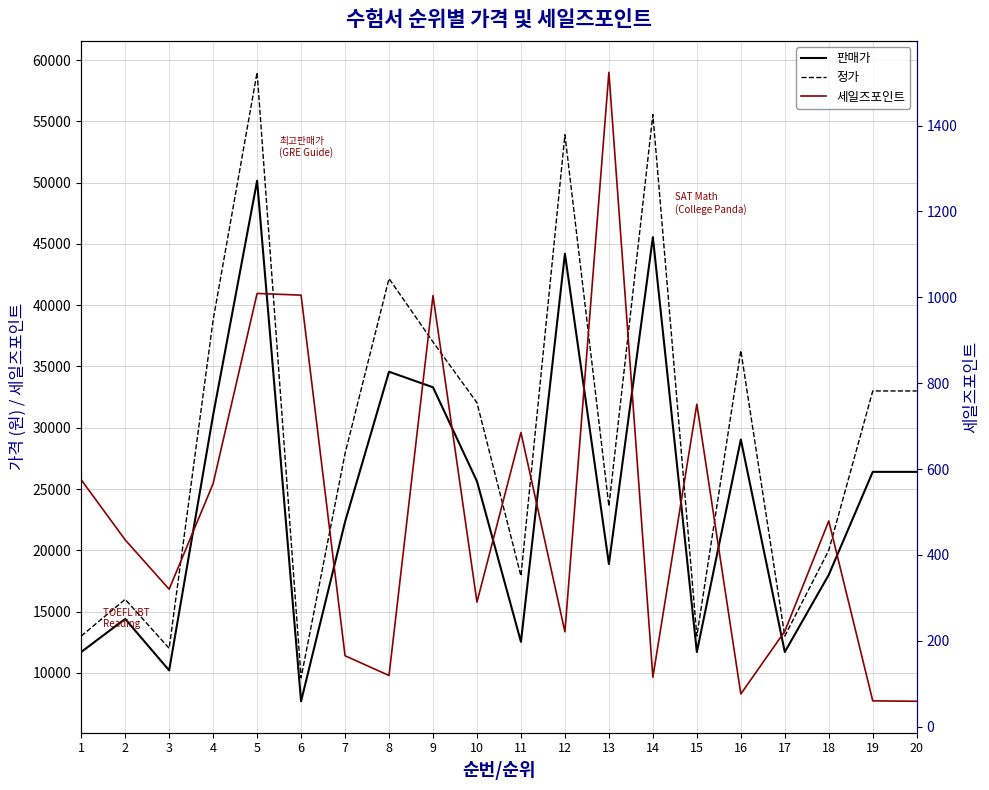

Where does the 세일즈포인트 series first go above 435?

1